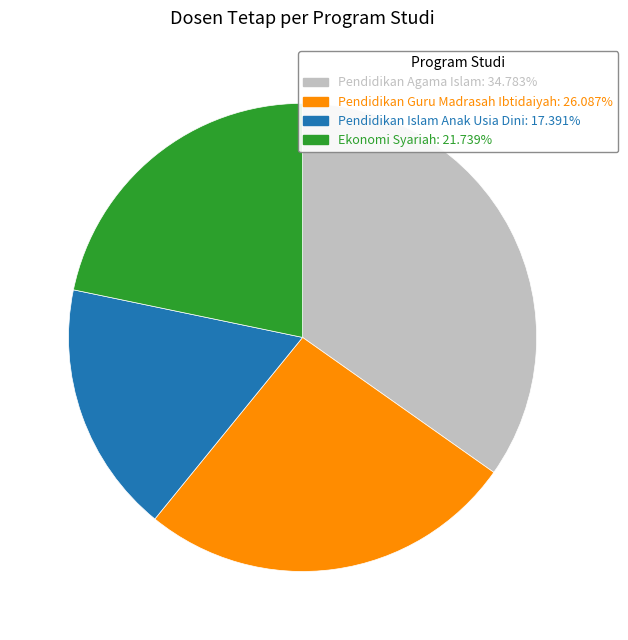

Does Pendidikan Islam Anak Usia Dini: 17.391% represent more than half of the total?

No